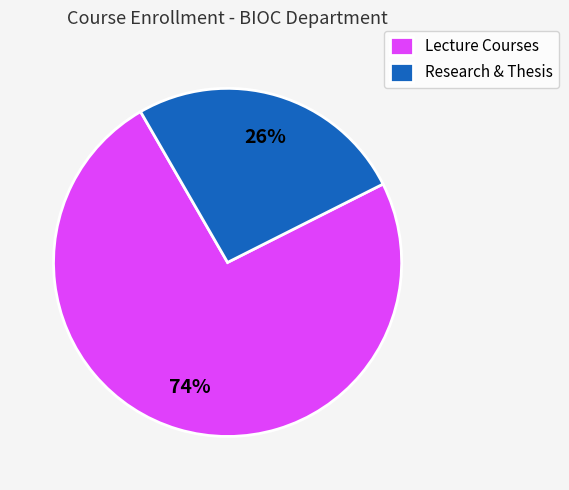

Which category accounts for the majority?

Lecture Courses